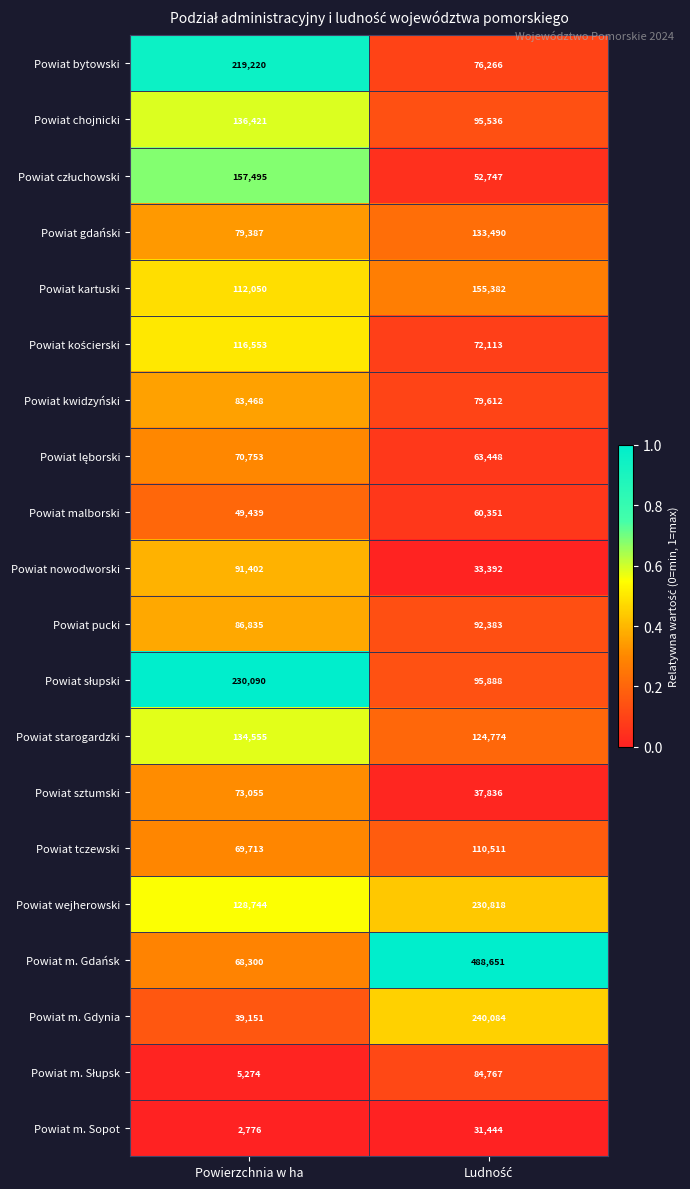

What is the greatest value displayed?

488651